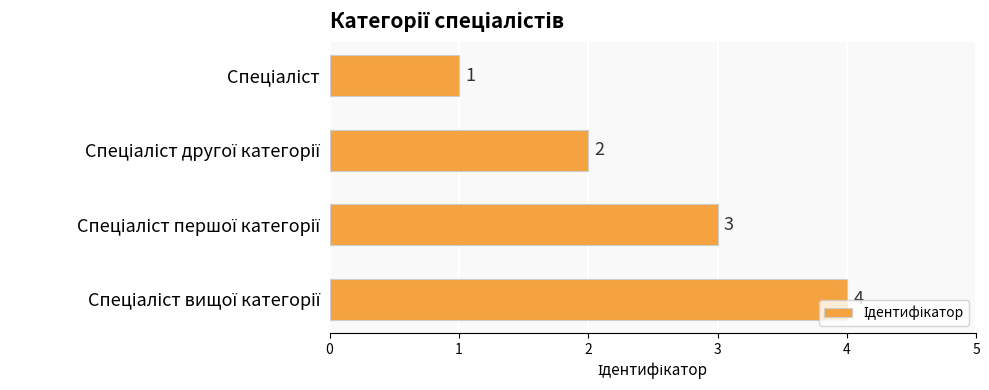

What is the maximum value shown in the chart?

4